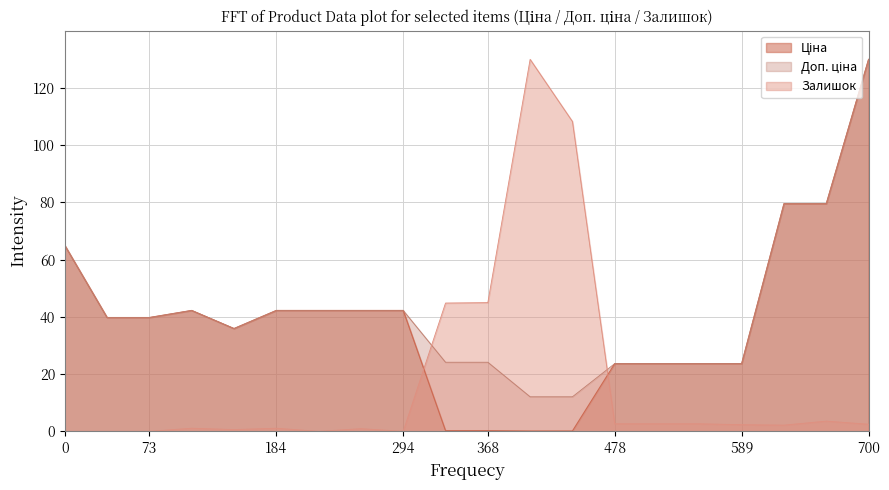

The value of Залишок at 0 is 0.0. True or false?

True